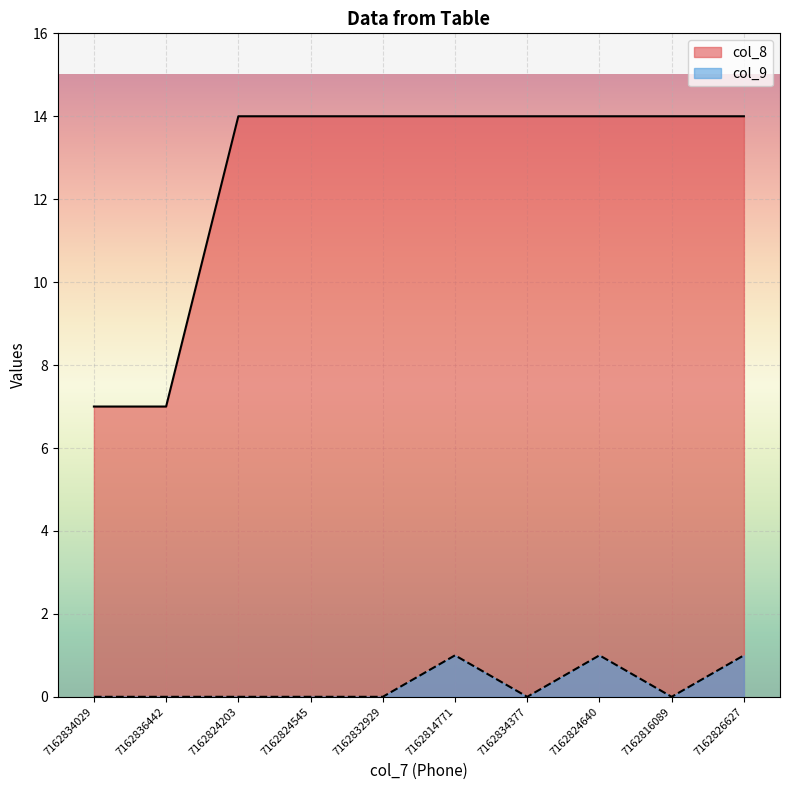

Where is the first local maximum for col_9?

7162814771